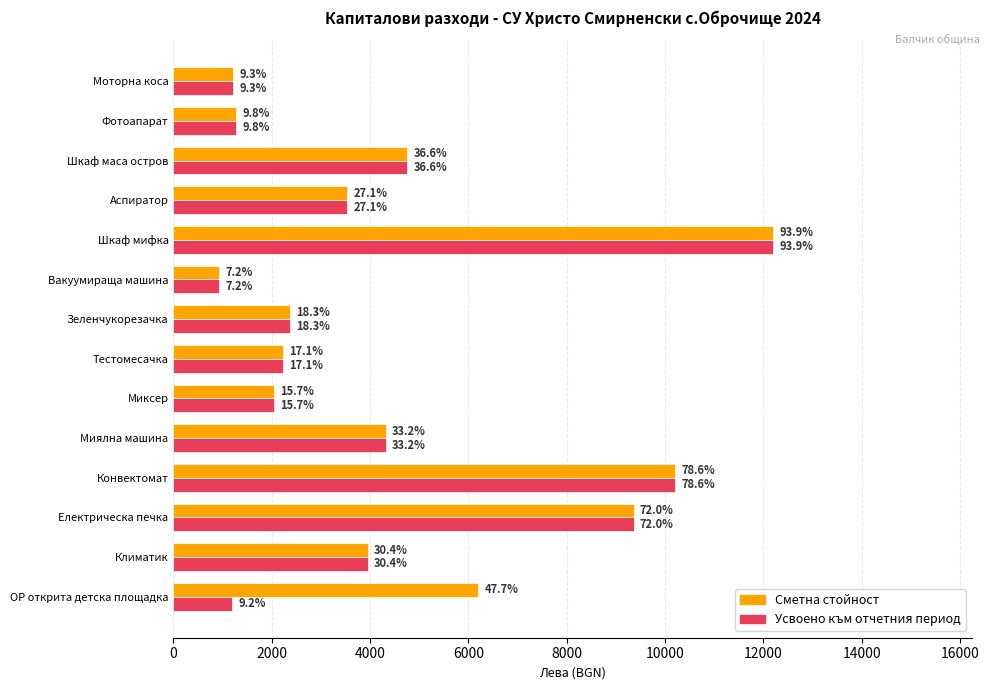

What are all the series names shown in the legend?

Сметна стойност, Усвоено към отчетния период